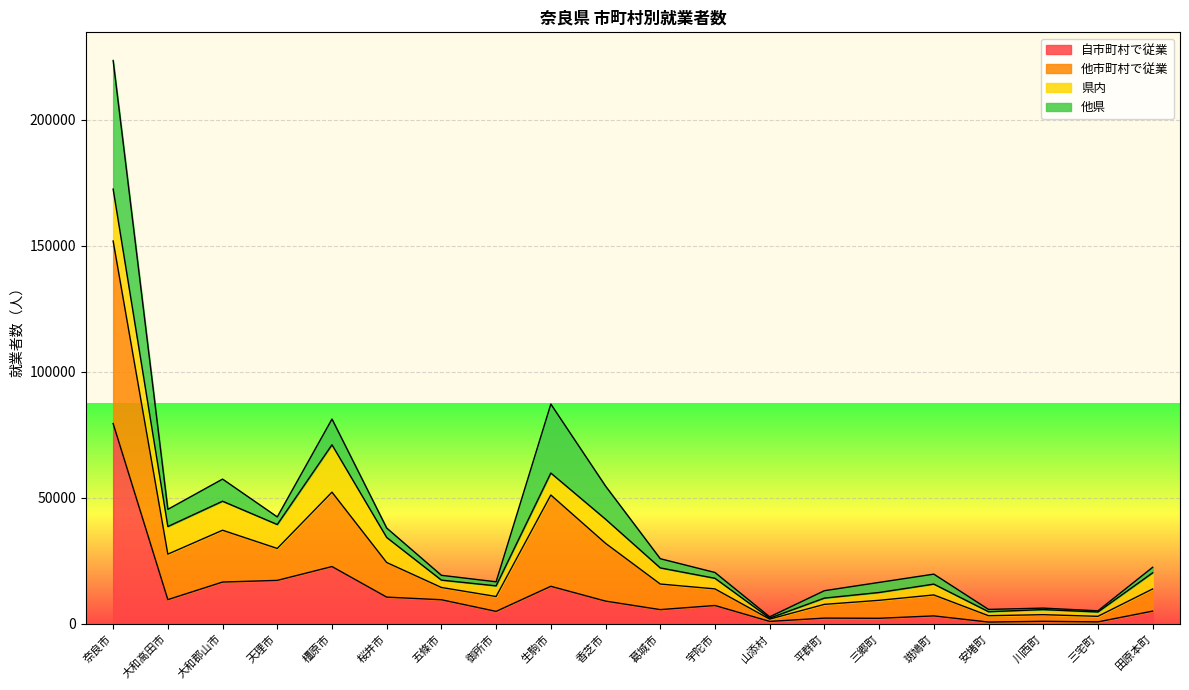

What is the total value across all series at 奈良市?

223438